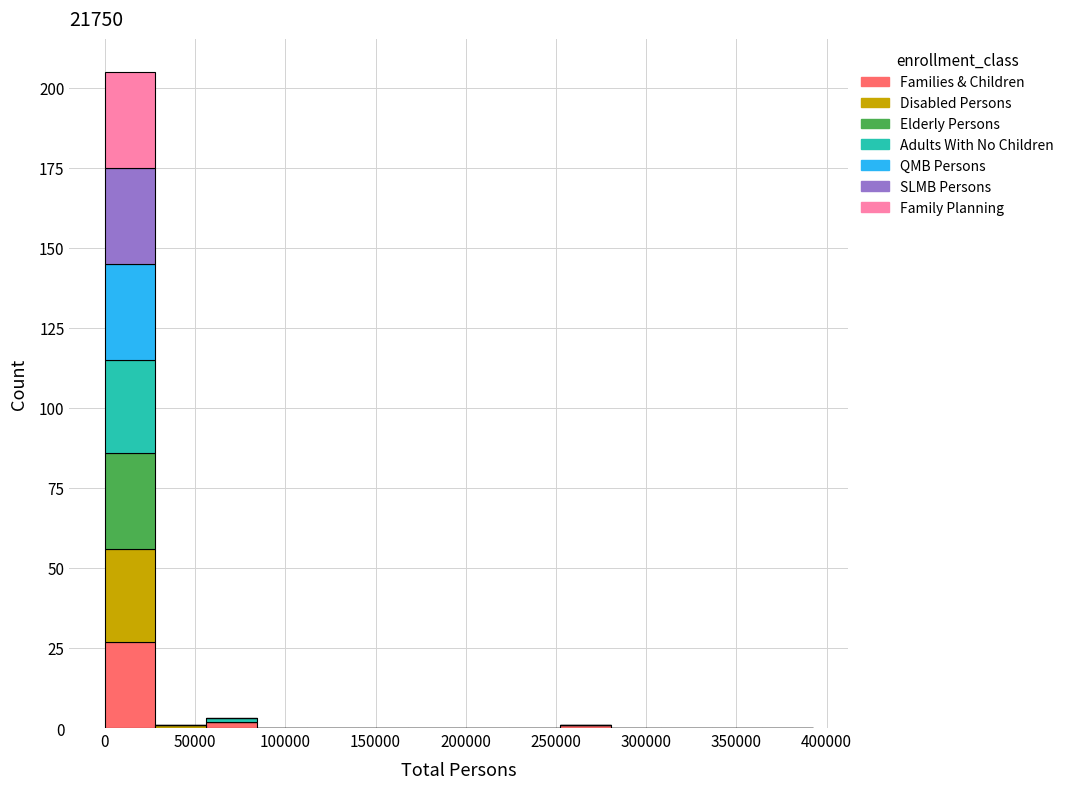

What is the total height of the stacked bar covering 0 to 30000 on the x-axis? Neither the bar edges nor the heights are printed on the chart, so give them approximately, as read against the axes.

205